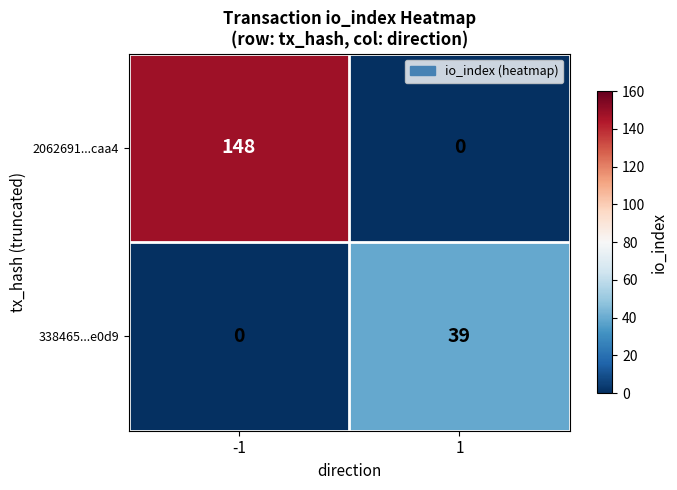

Reading right to left, what are all the values shown in this chart?

2062691...caa4: 1=0	-1=148
338465...e0d9: 1=39	-1=0